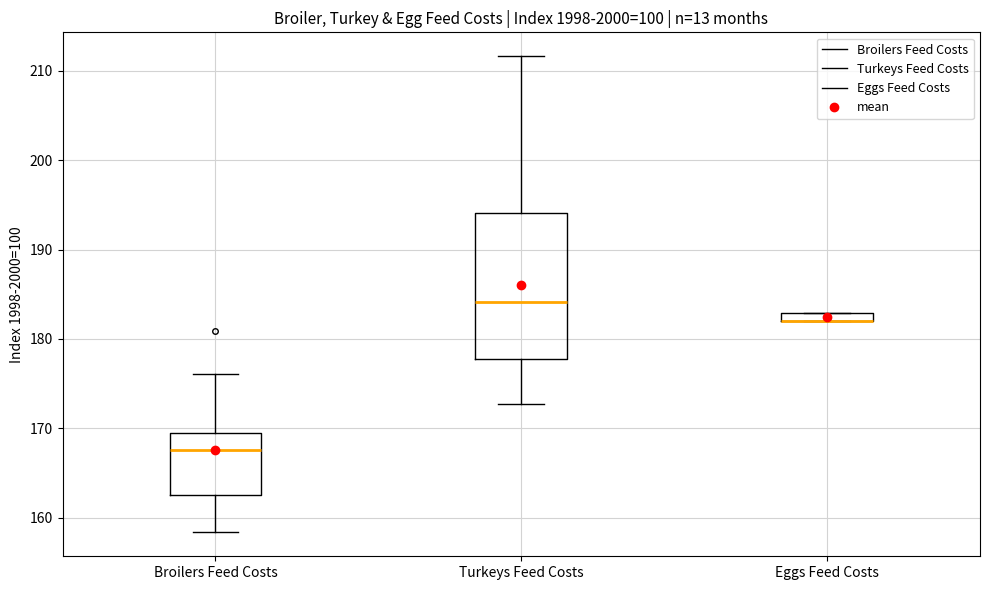

Comparing the boxes themselves (not the whiskers), which one is the tallest?

Turkeys Feed Costs